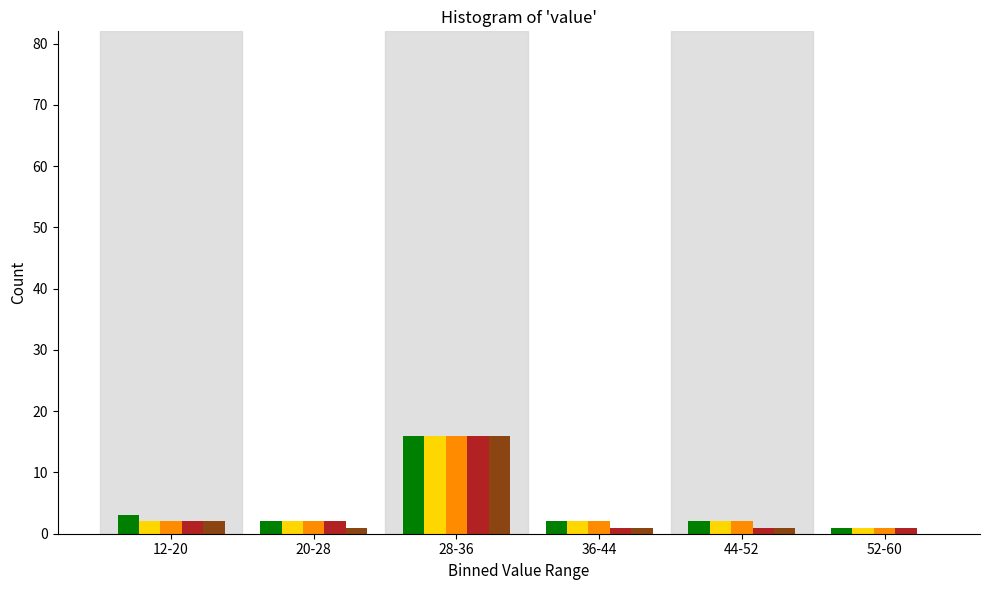

At which category is the sum across all series the highest?

28-36